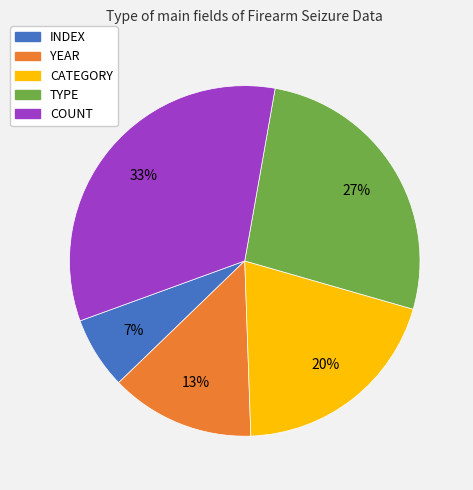

To the nearest percent, what is the average slice percentage?

20%